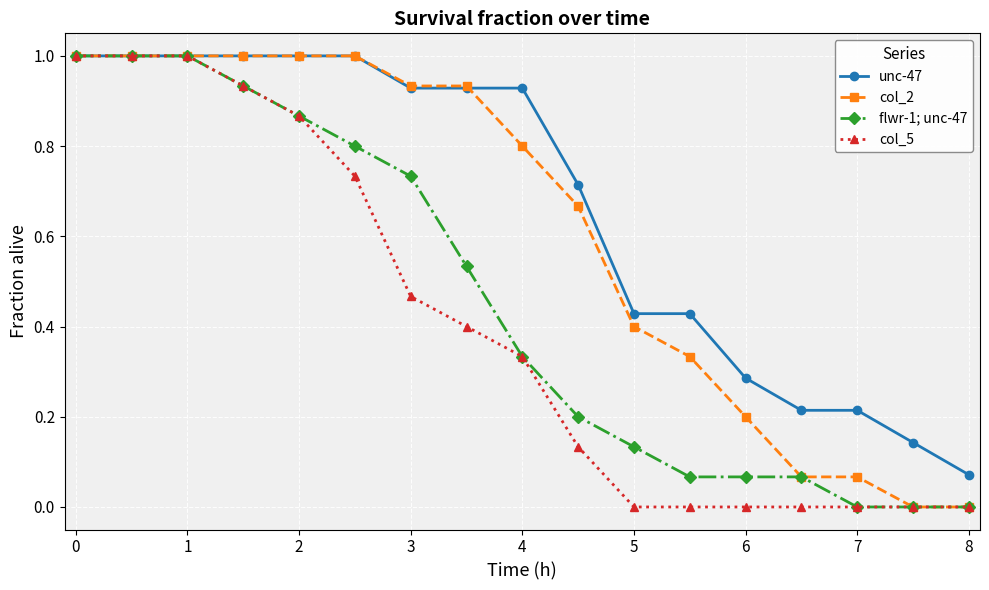

Which series has the largest total across all categories?

unc-47